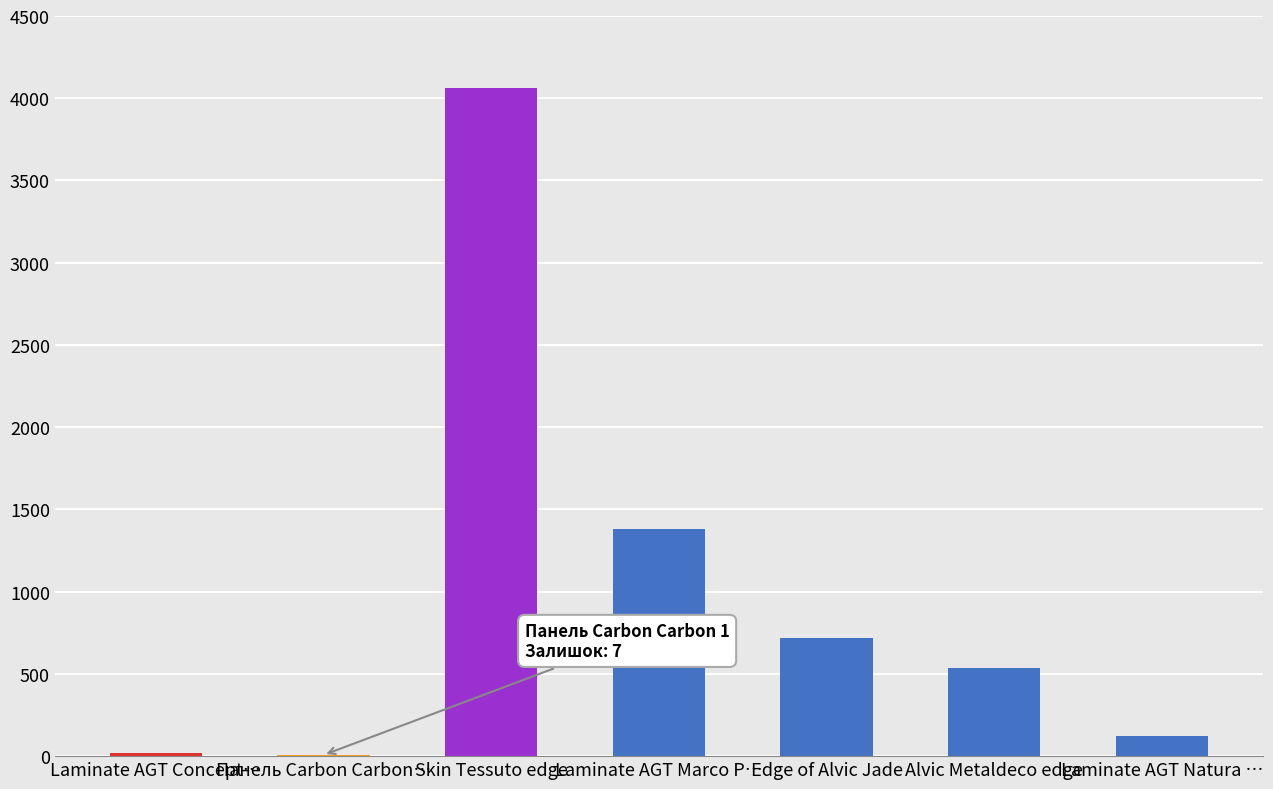

Which has a higher value, Laminate AGT Marco P… or Alvic Metaldeco edge?

Laminate AGT Marco P…